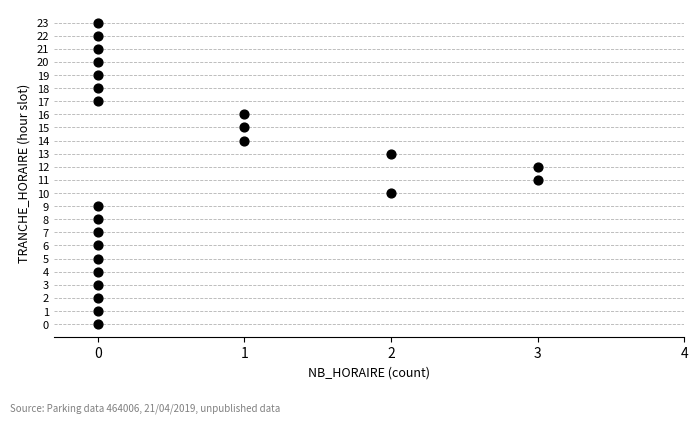

What is the range of X values (max minus min)?

3